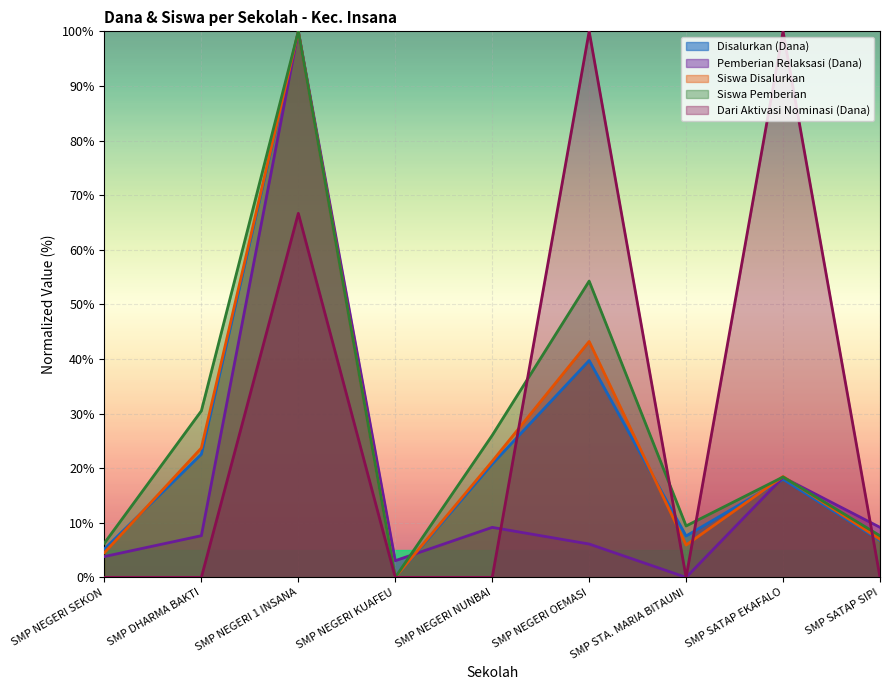

True or false: Pemberian Relaksasi (Dana) and Disalurkan (Dana) cross at least once.

True